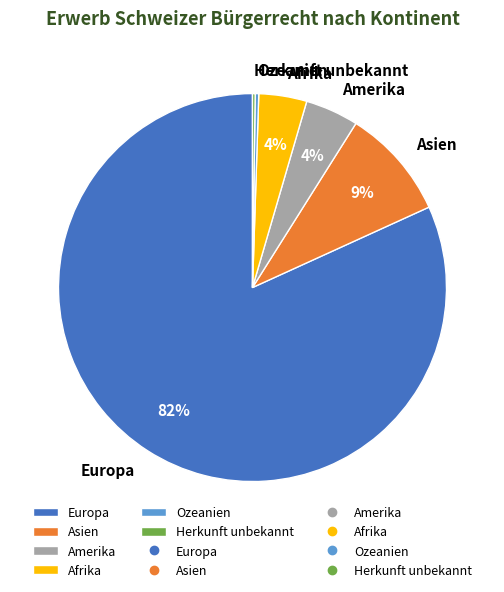

The Afrika slice represents 4% of the pie. True or false?

True